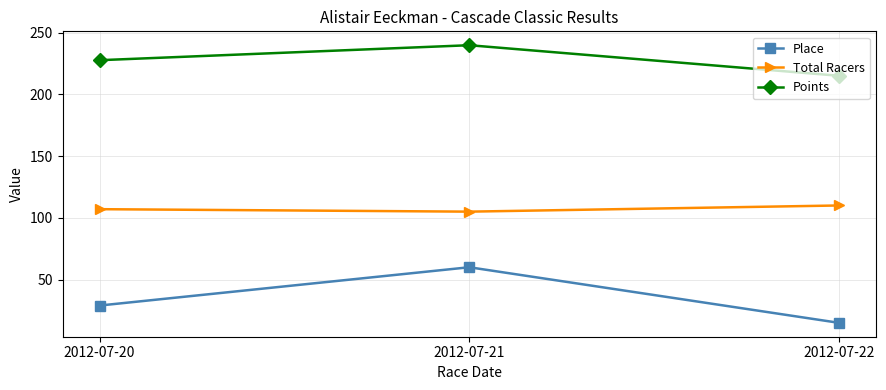

List the labels in order of Place value, largest first.

2012-07-21, 2012-07-20, 2012-07-22